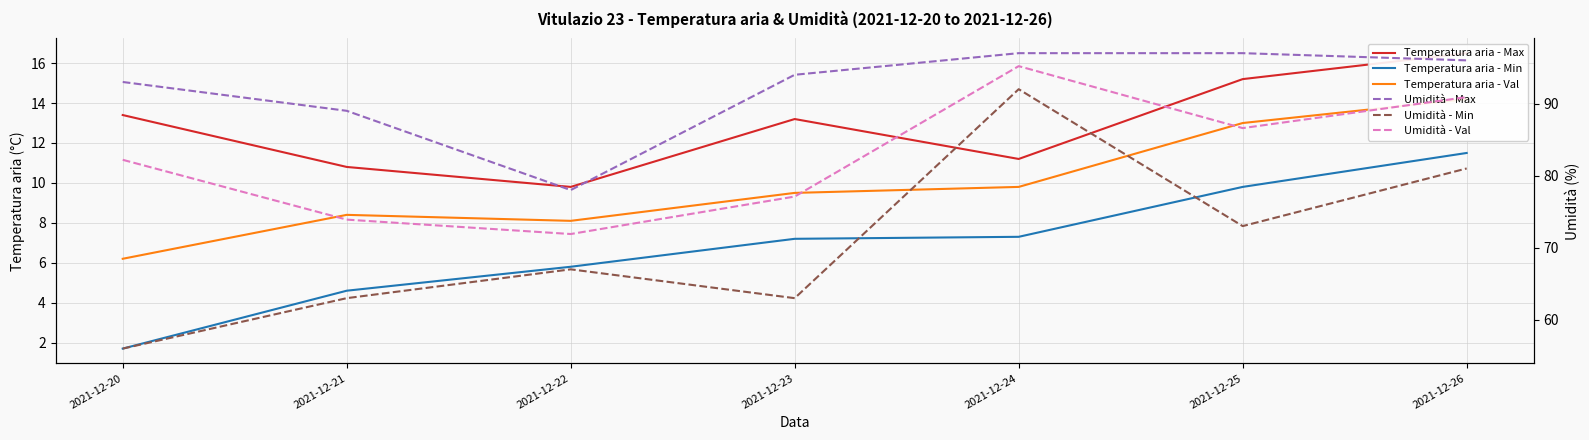

What is the minimum value for Temperatura aria - Min?

1.7